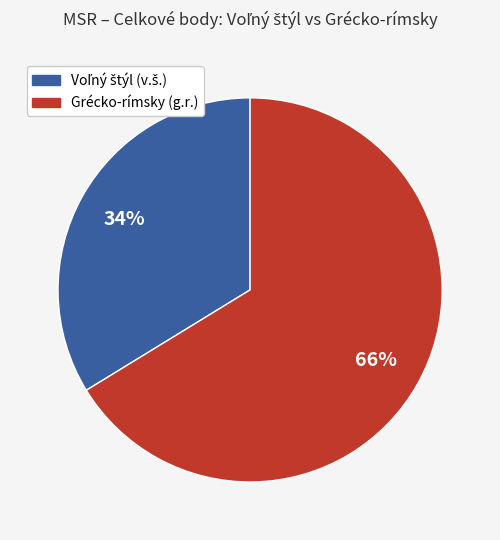

To the nearest percent, what is the average slice percentage?

50%